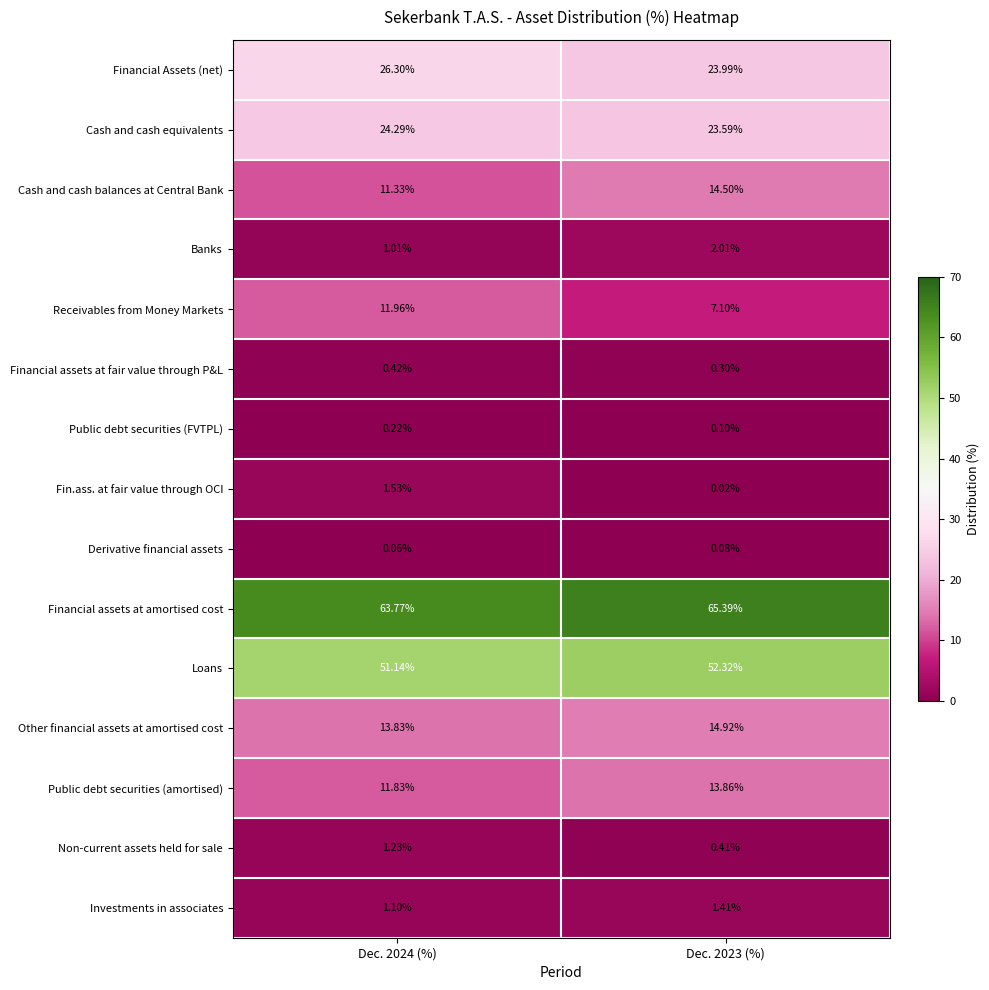

How many data points does each series have?

2